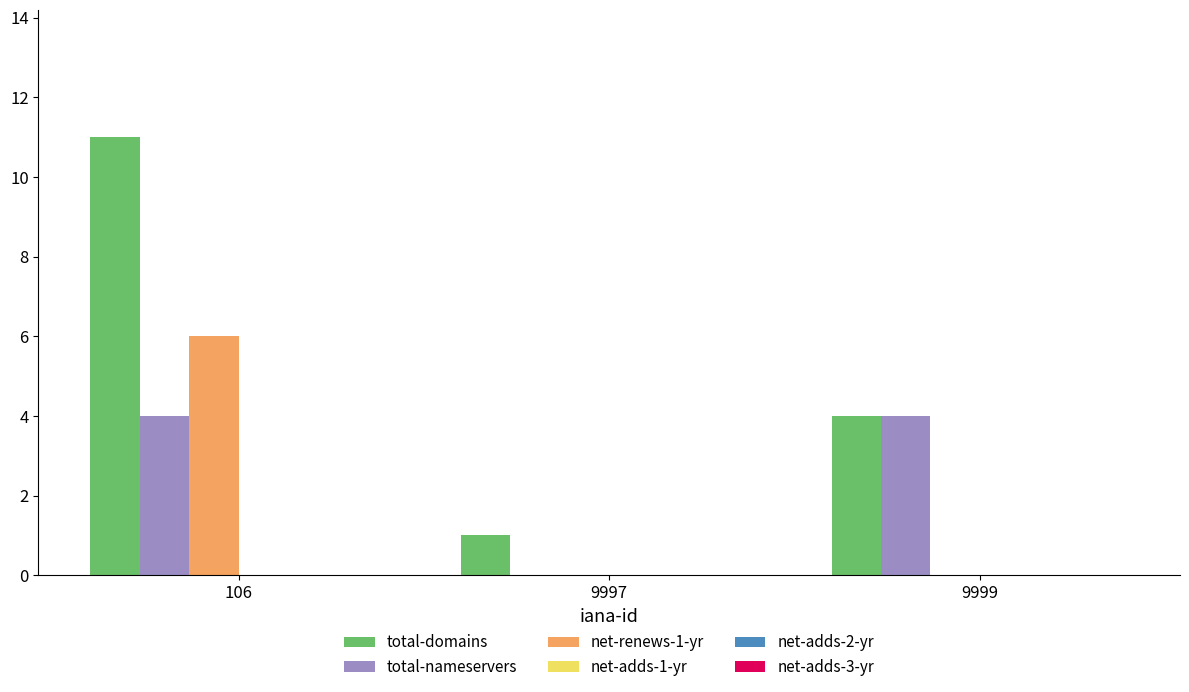

Between 106 and 9999, which series saw the biggest shift?

total-domains